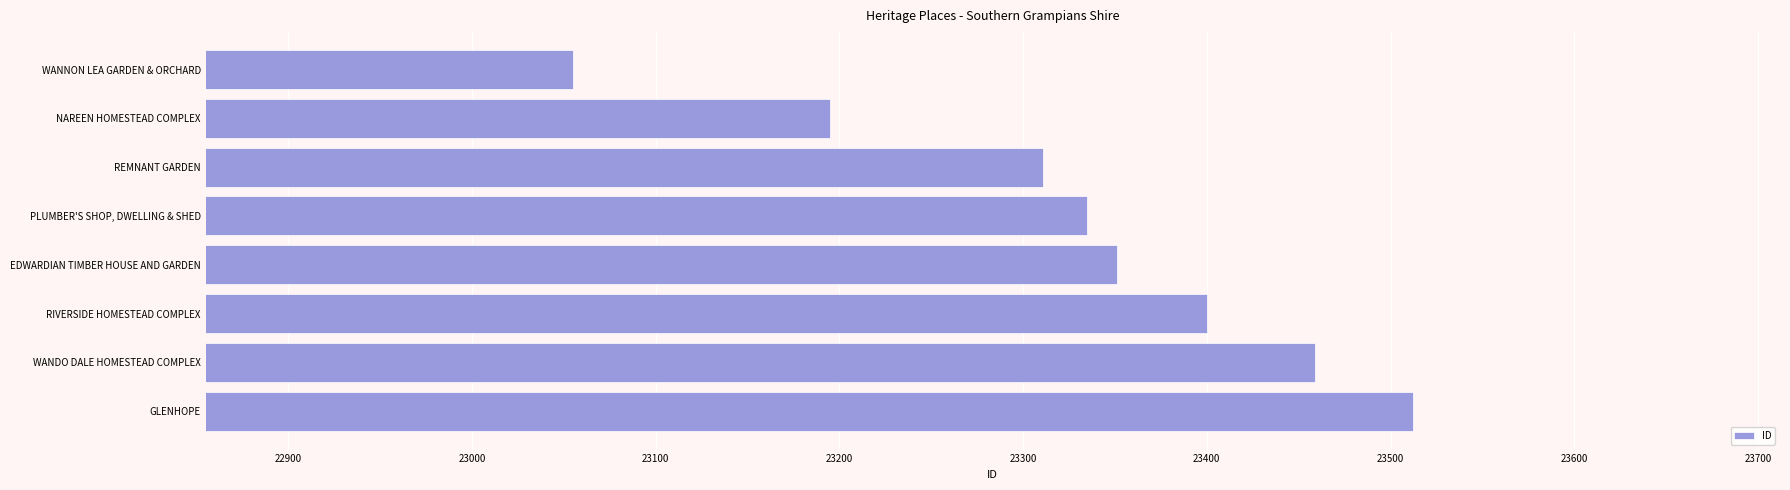

At which category does the chart reach its peak across all series?

GLENHOPE